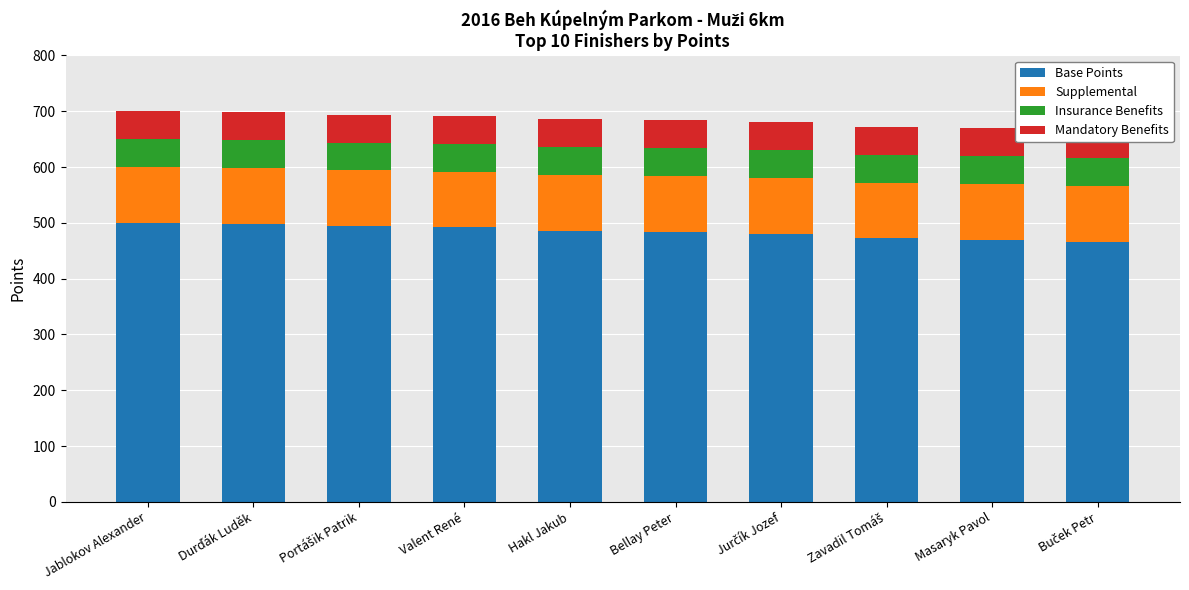

True or false: Insurance Benefits has a value of 50 at Jablokov Alexander.

True